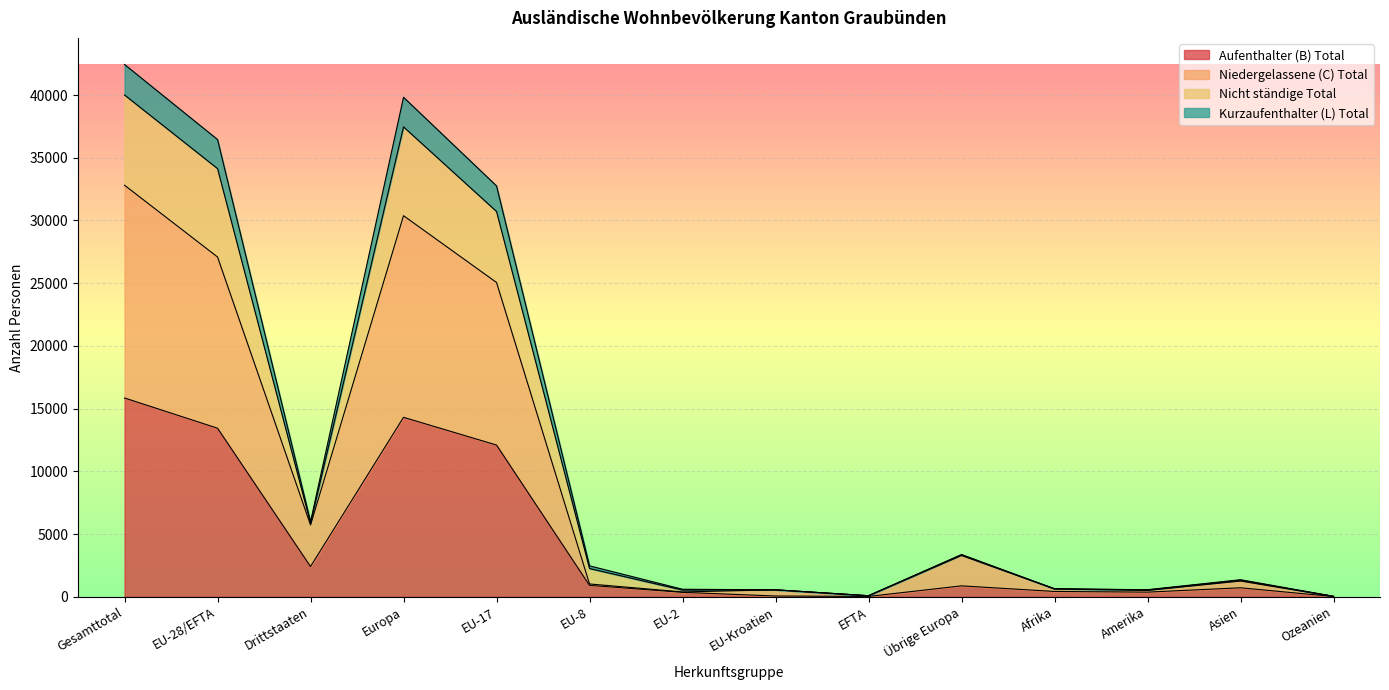

True or false: Kurzaufenthalter (L) Total and Niedergelassene (C) Total intersect in this chart.

False